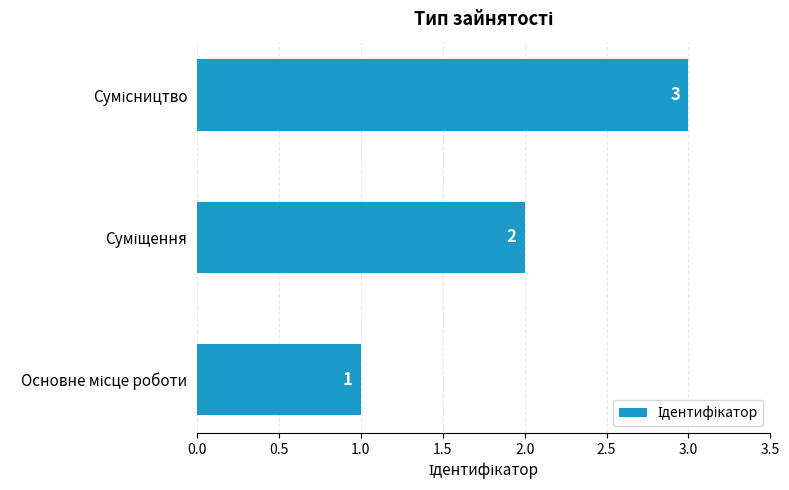

What is the maximum value shown in the chart?

3